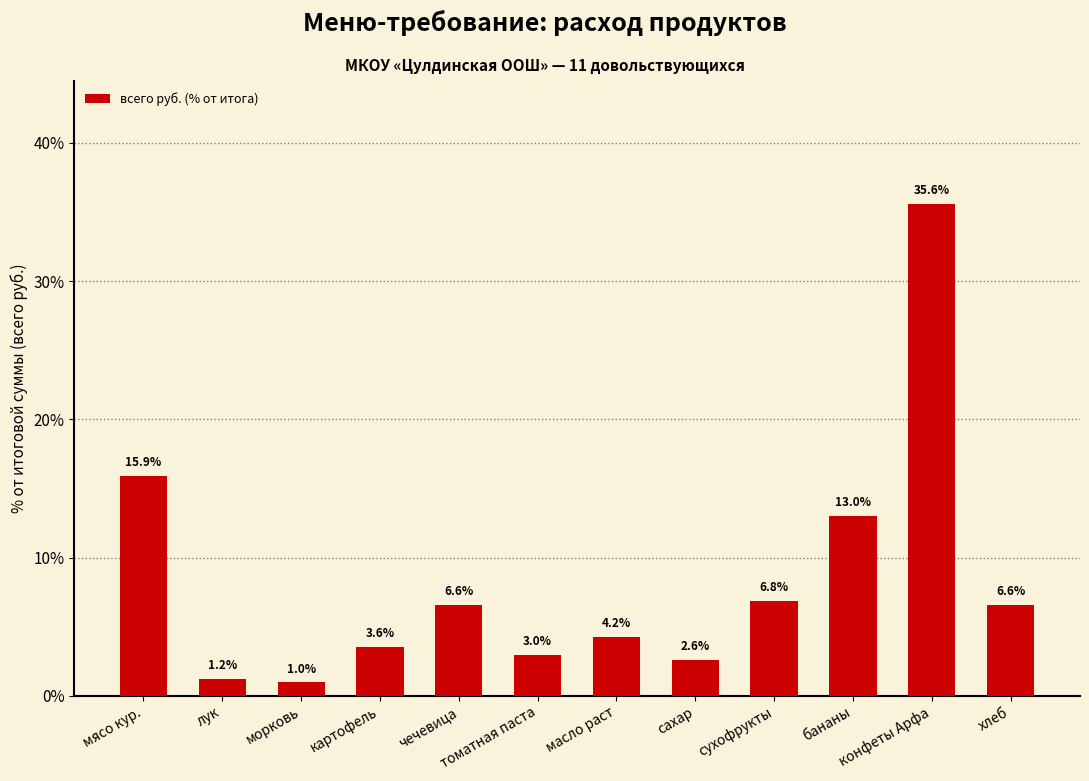

What is the sum of the values at лук and картофель?

4.8